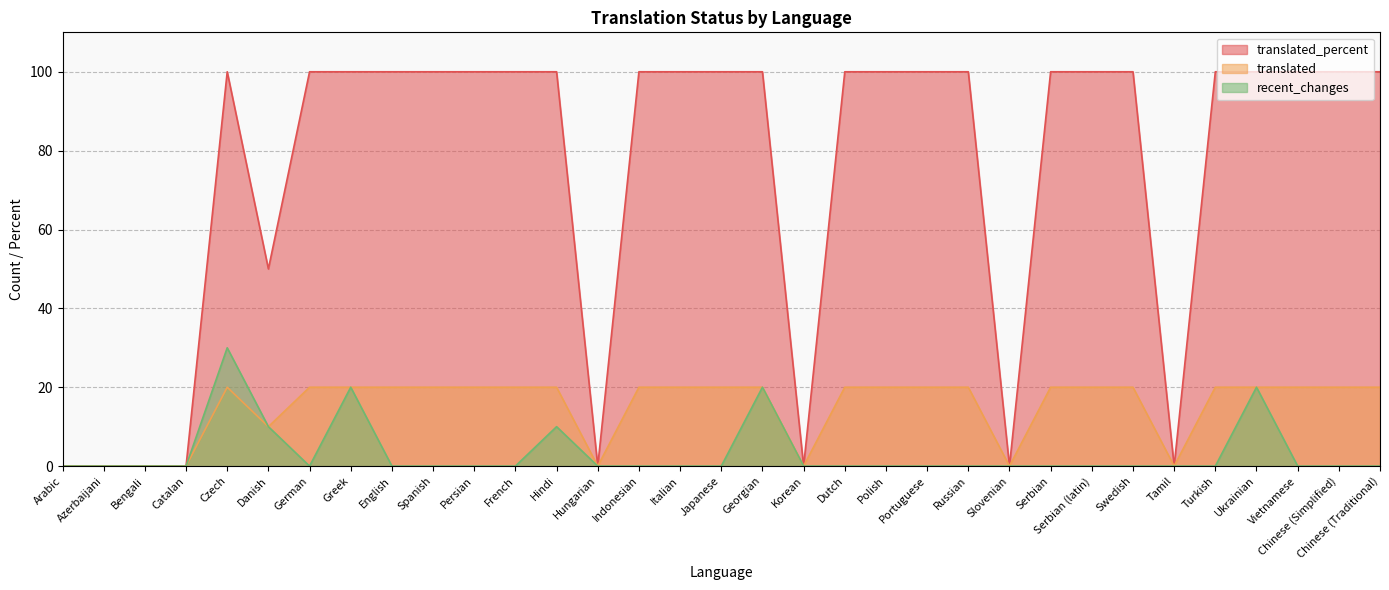

Where is the first local maximum for translated_percent?

Czech